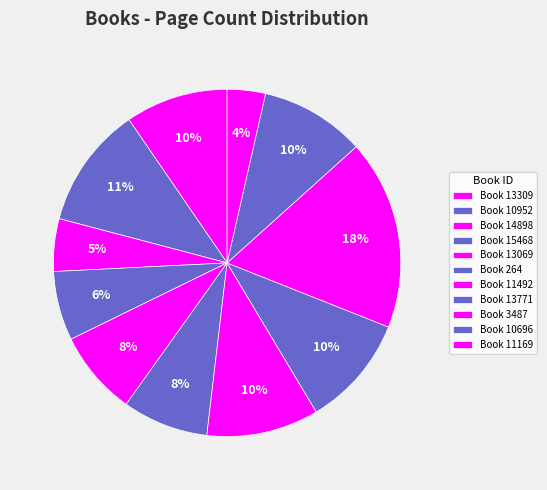

How many slices are in this pie chart?

11